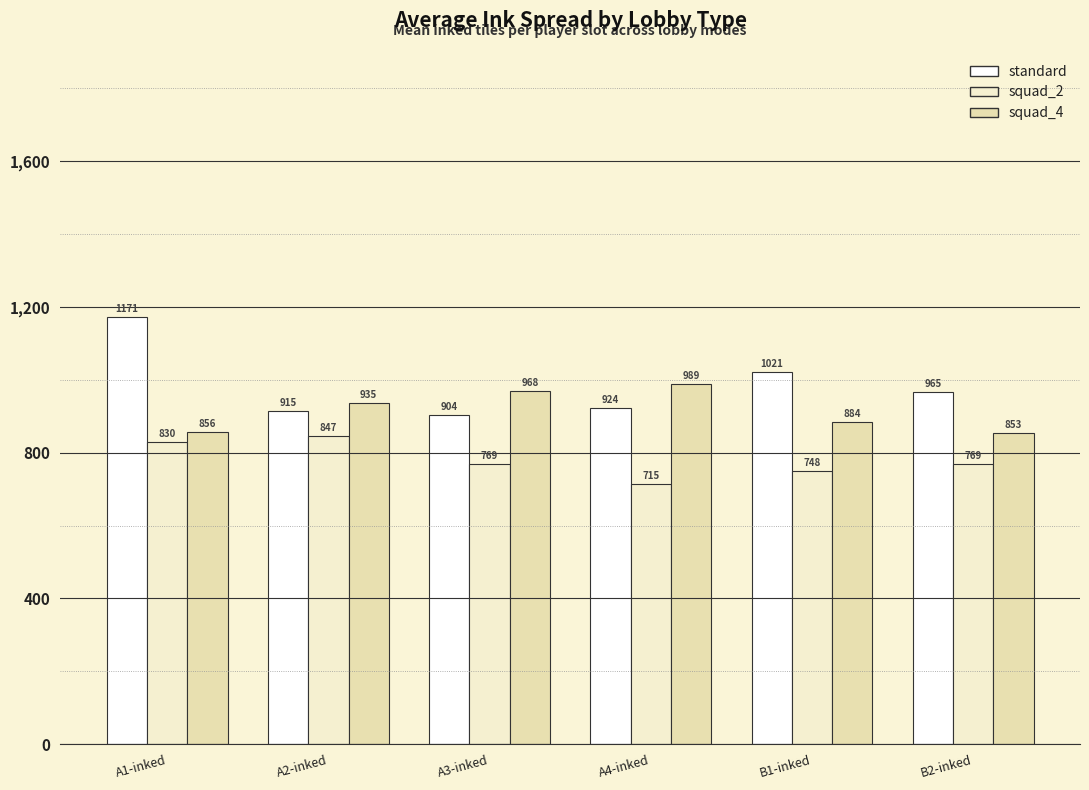

What is the highest value of the standard series?

1171.8